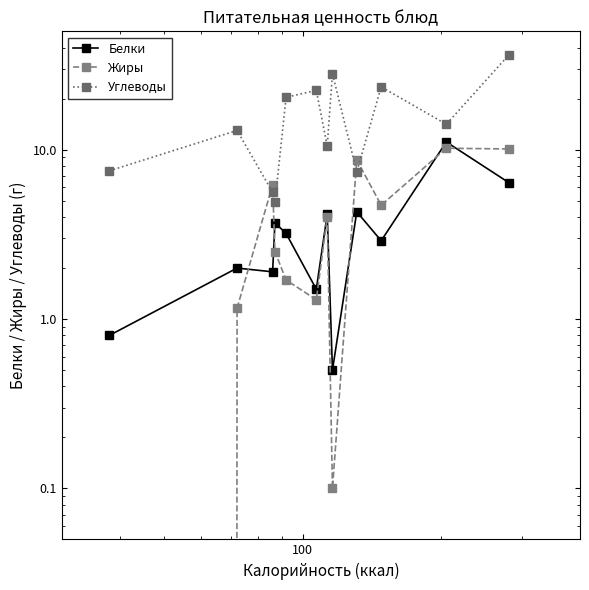

Count the number of categories in the chart.

12